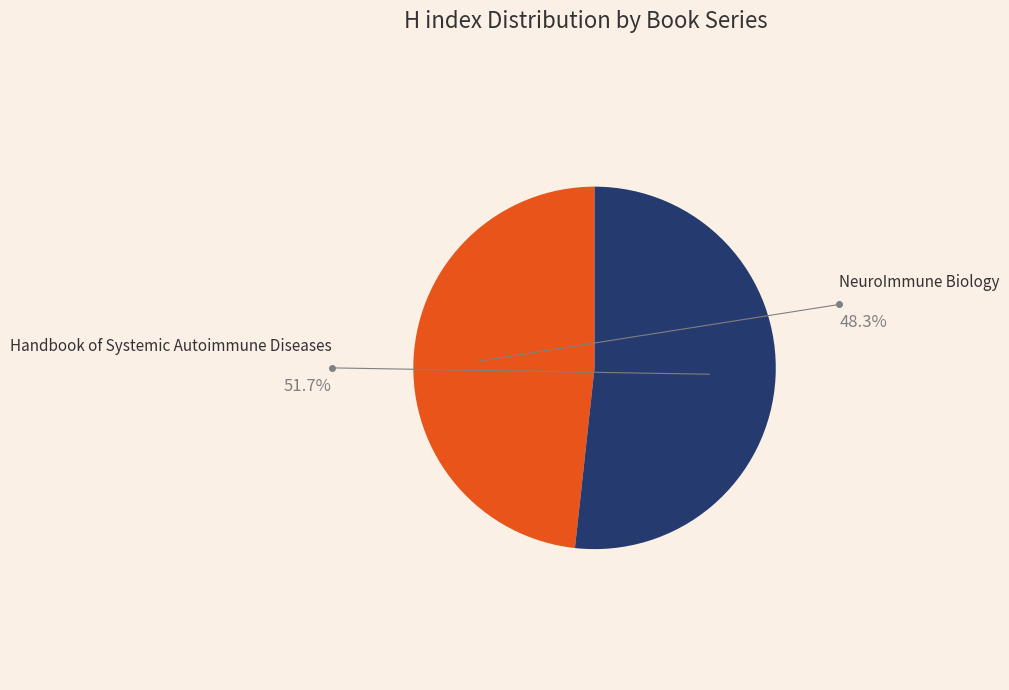

Is there any slice that represents more than half of the pie?

Yes